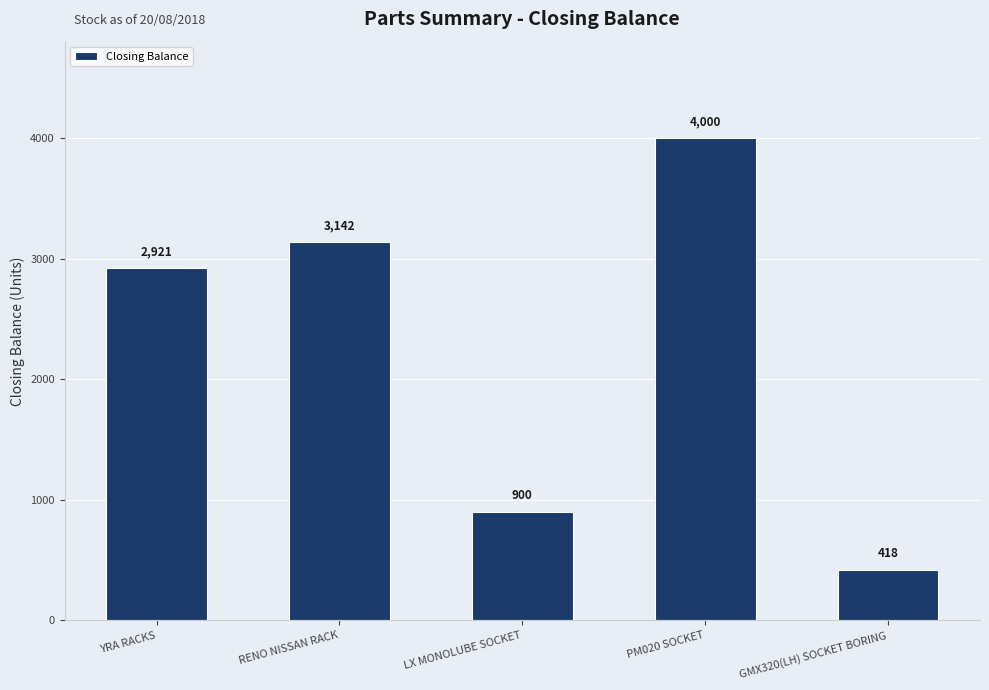

At which category does the chart reach its peak across all series?

PM020 SOCKET